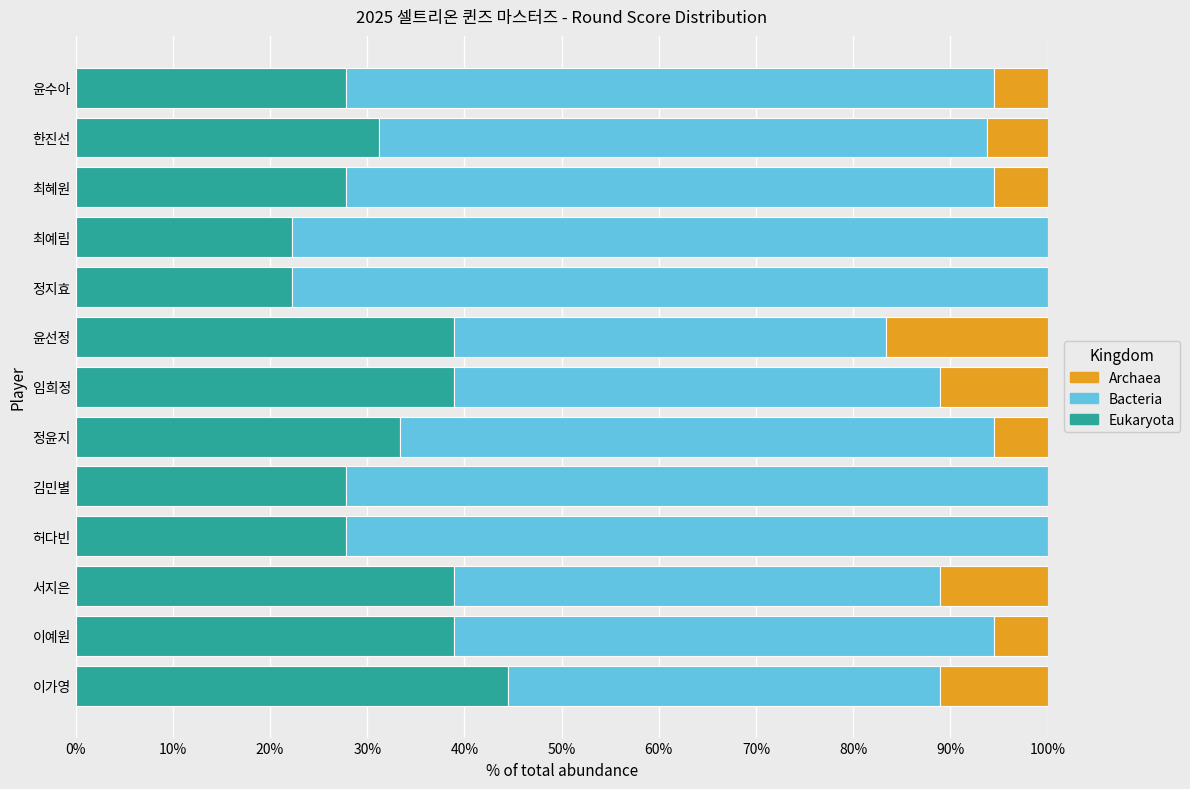

How many categories are shown in the chart?

13